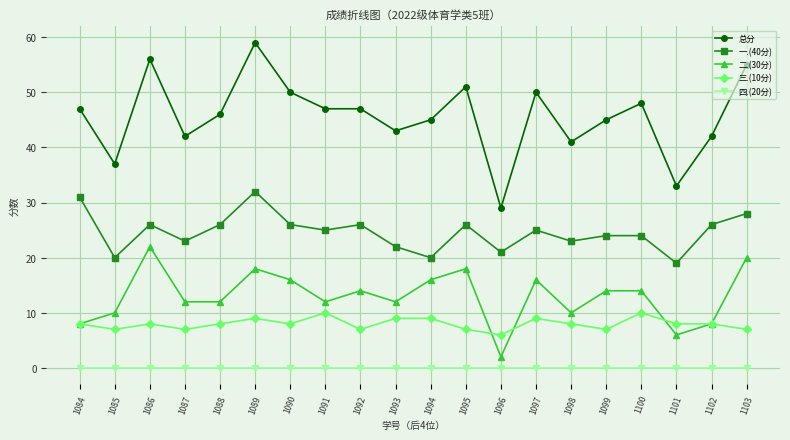

The 总分 series shows 12 at 1085. True or false?

False